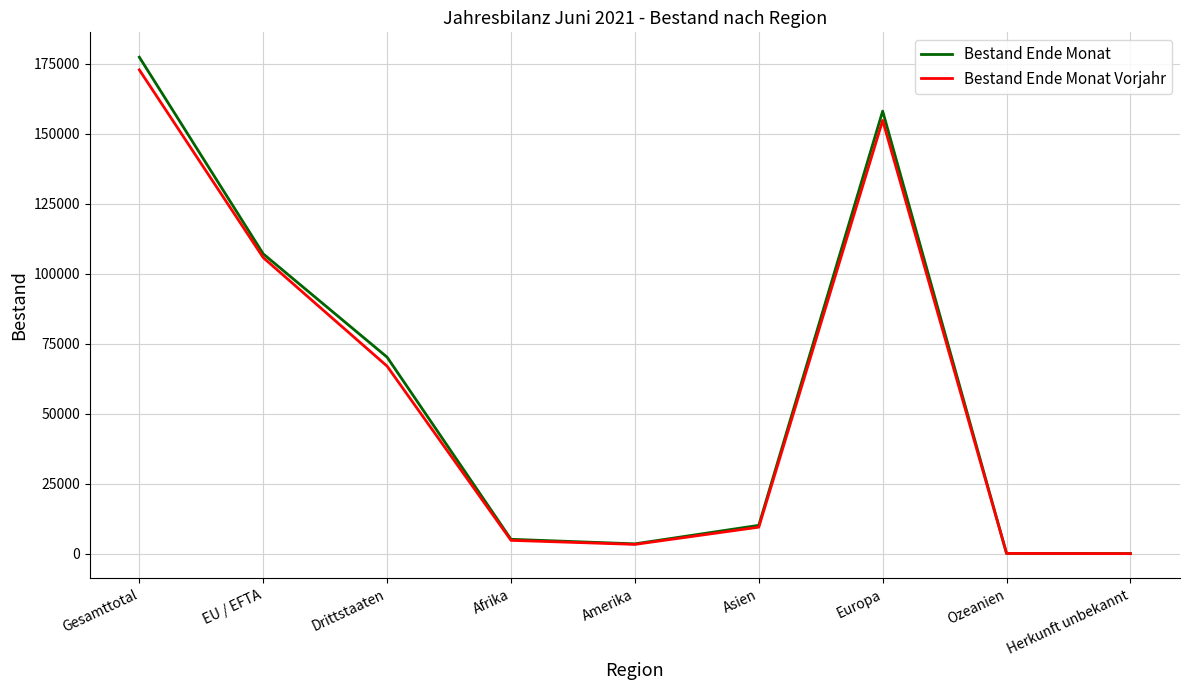

At which label does Bestand Ende Monat Vorjahr reach its peak?

Gesamttotal